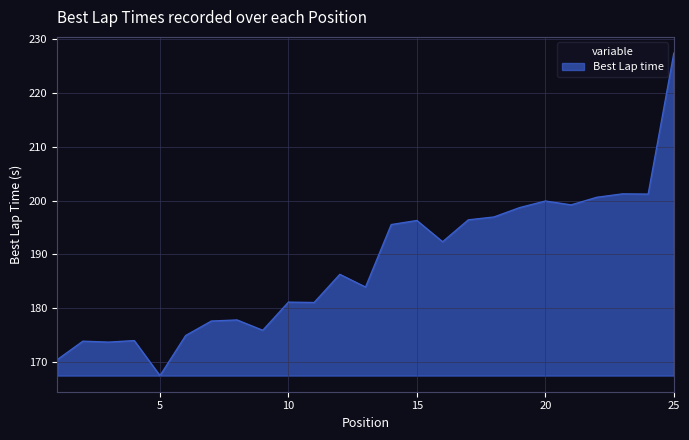

What is the difference between the maximum and minimum values?

60.0